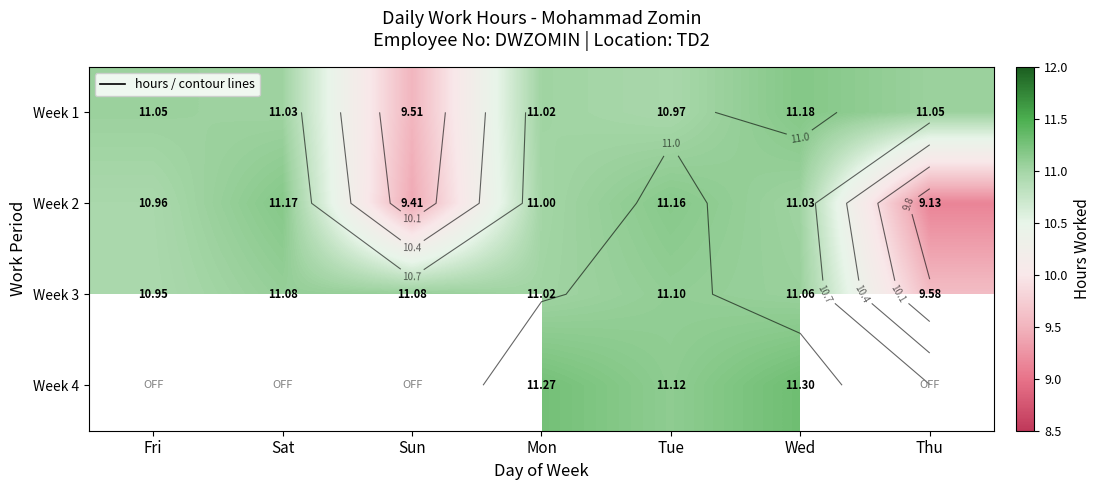

The Week 1 series shows 11.1 at Fri. True or false?

True